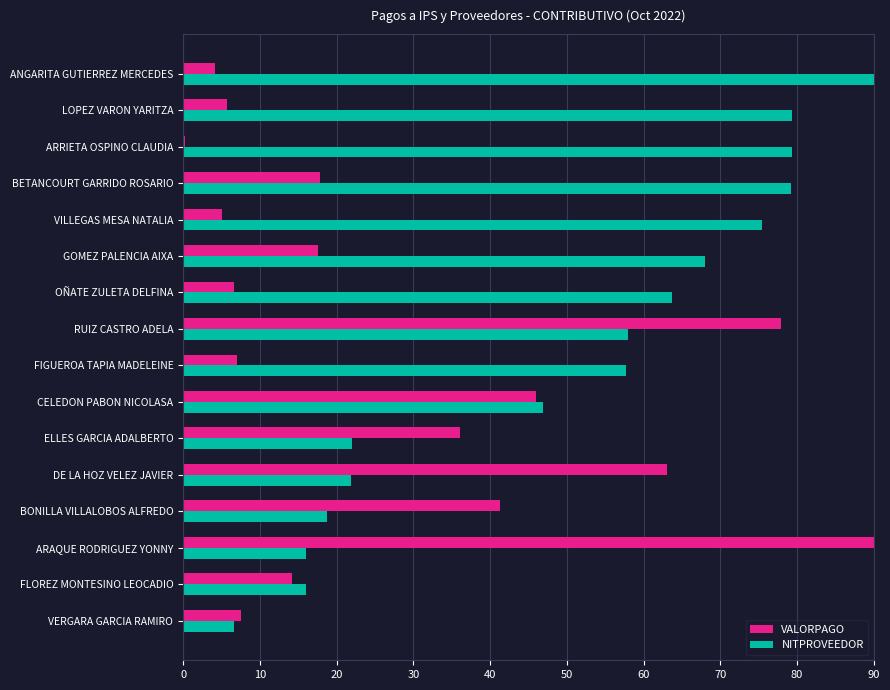

What is the greatest value displayed?

90.0